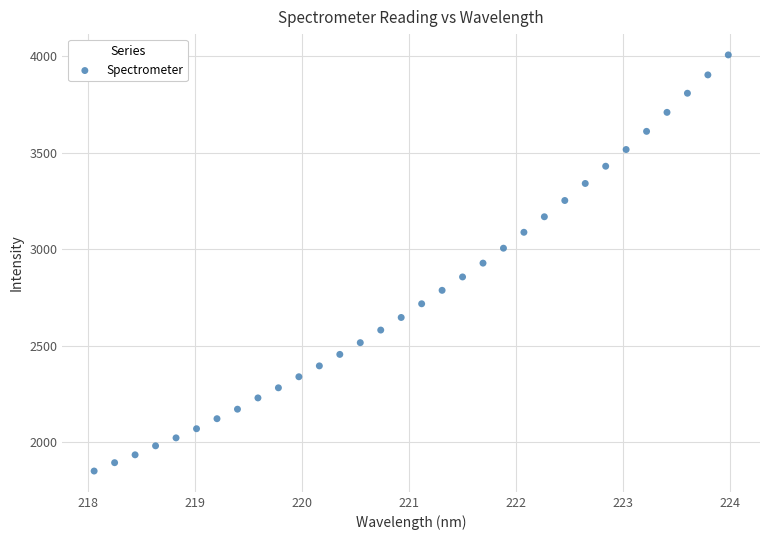

What is the range of X values (max minus min)?

5.9